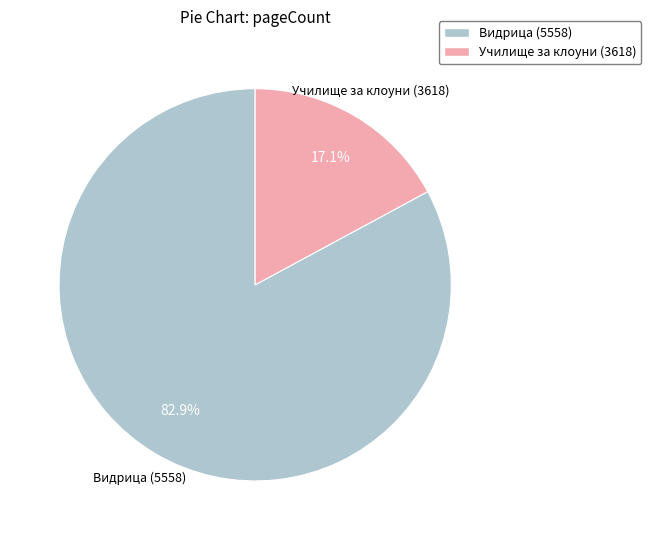

Count the number of slices in the pie.

2